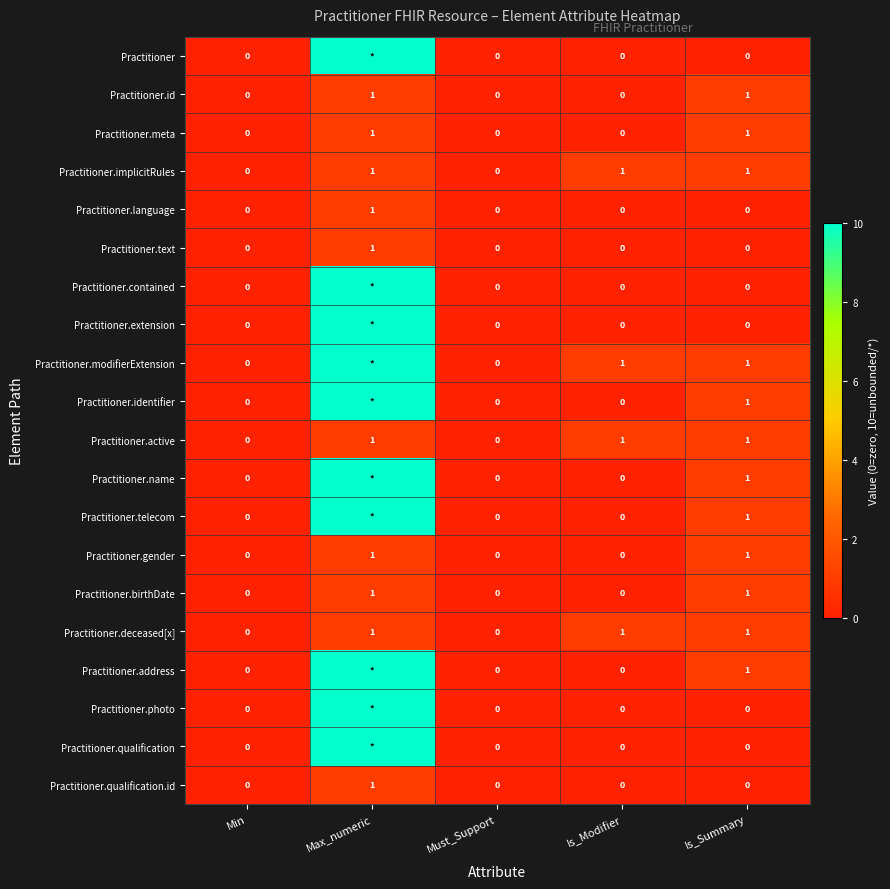

How many data points in Practitioner.qualification.id are above 0?

1